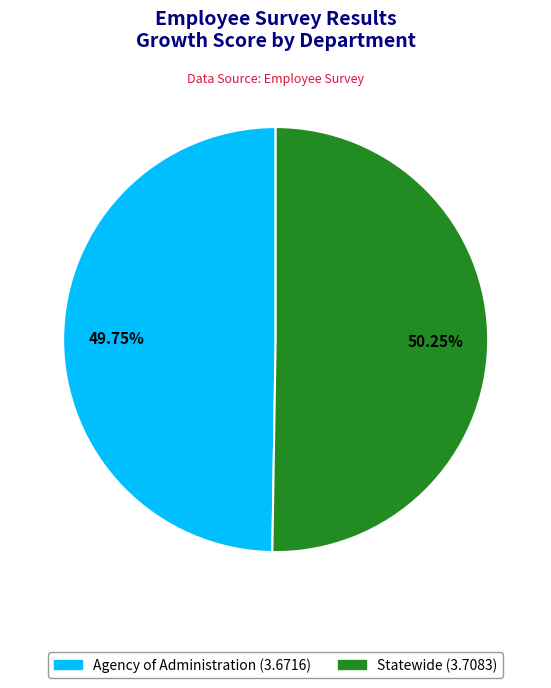

Is it true that Statewide is 50% of the pie?

True